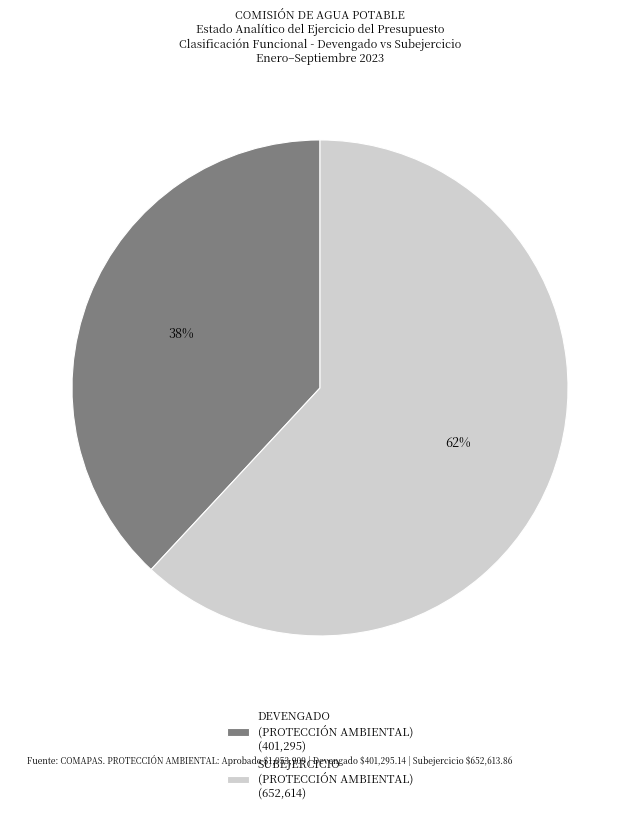

Does DEVENGADO (PROTECCIÓN AMBIENTAL) (401,295) account for over 50% of the chart?

No